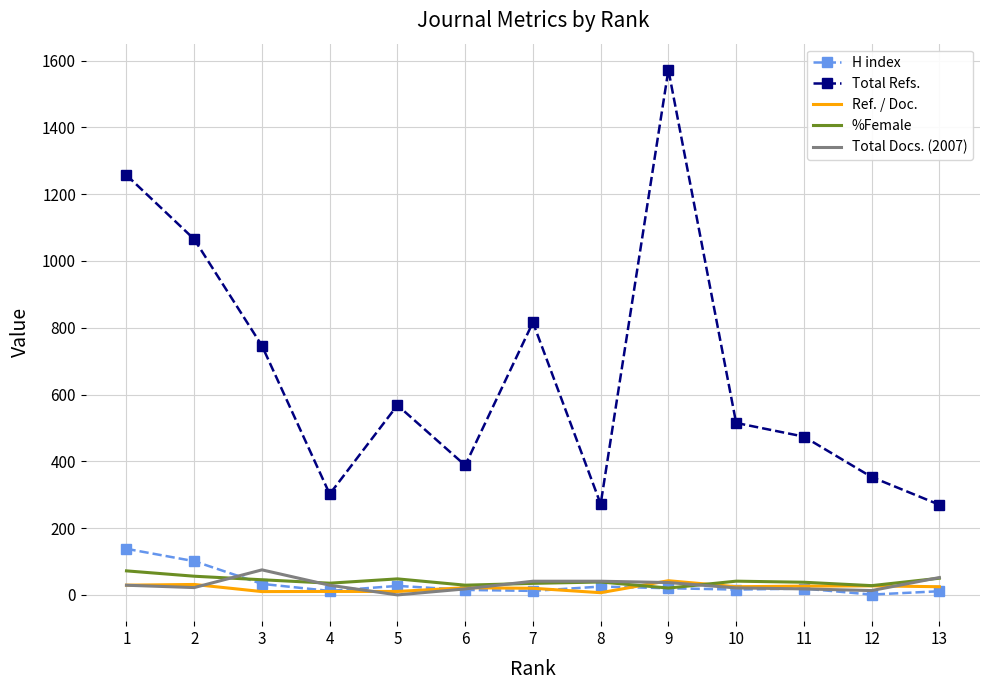

True or false: Total Docs. (2007) has a value of 29.0 at 4.

True